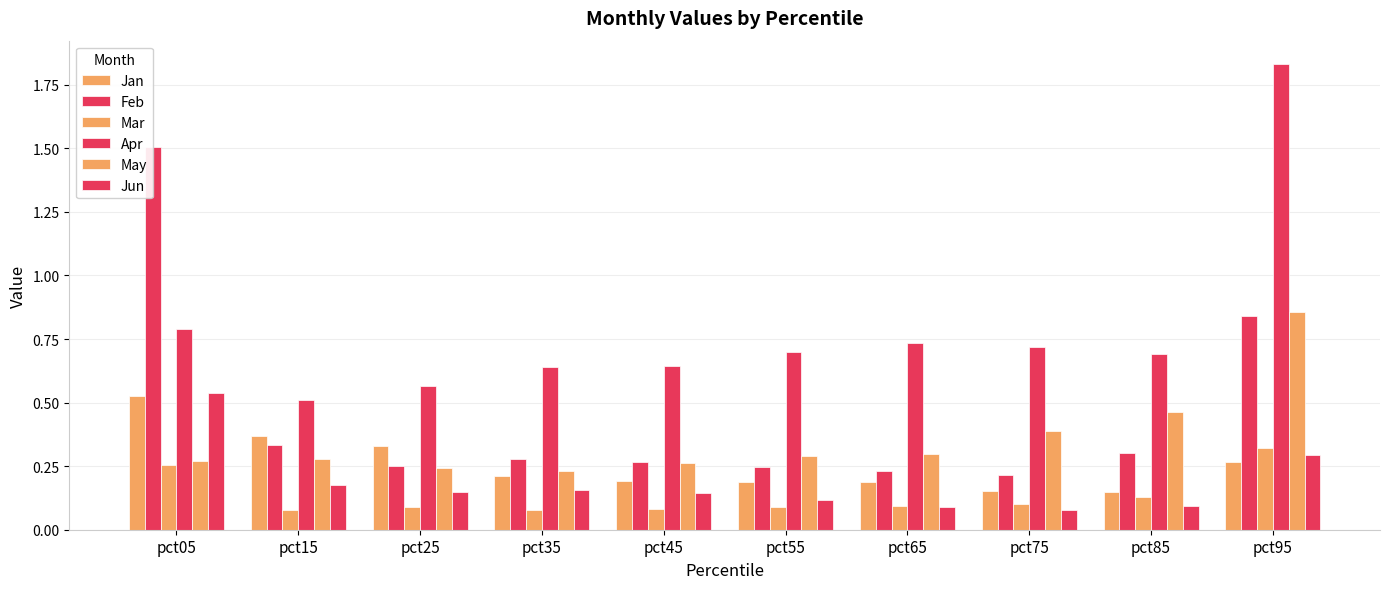

Are the bars horizontal?

No